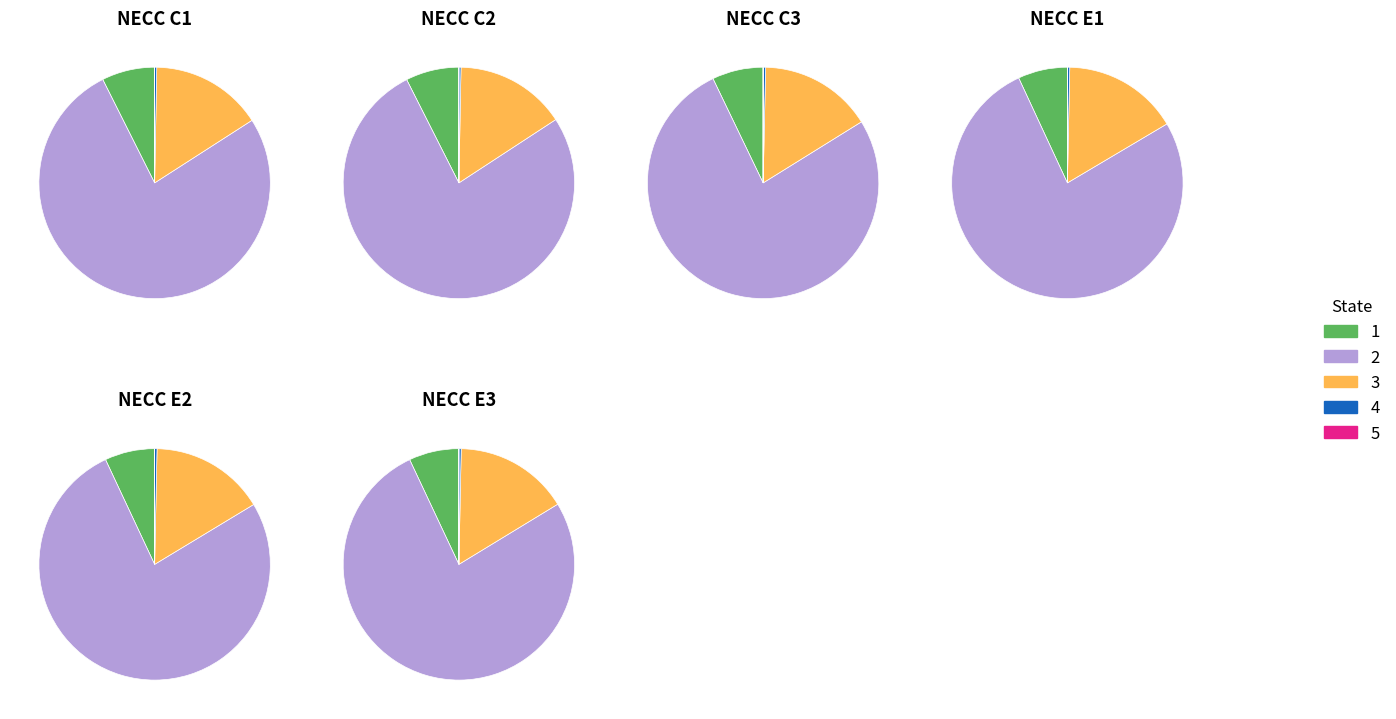

The col_5 slice represents 13% of the pie. True or false?

False